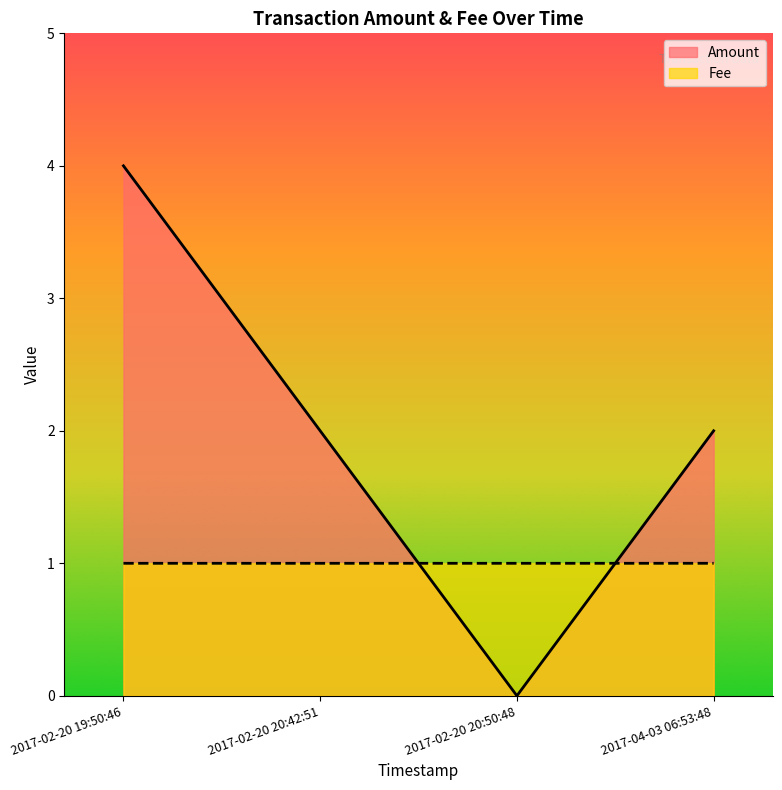

Reading left to right, transcribe all the data shown in this chart.

Amount: 2017-02-20 19:50:46=4.0	2017-02-20 20:42:51=2.0	2017-02-20 20:50:48=0.0	2017-04-03 06:53:48=2.0
Fee: 2017-02-20 19:50:46=1.0	2017-02-20 20:42:51=1.0	2017-02-20 20:50:48=1.0	2017-04-03 06:53:48=1.0